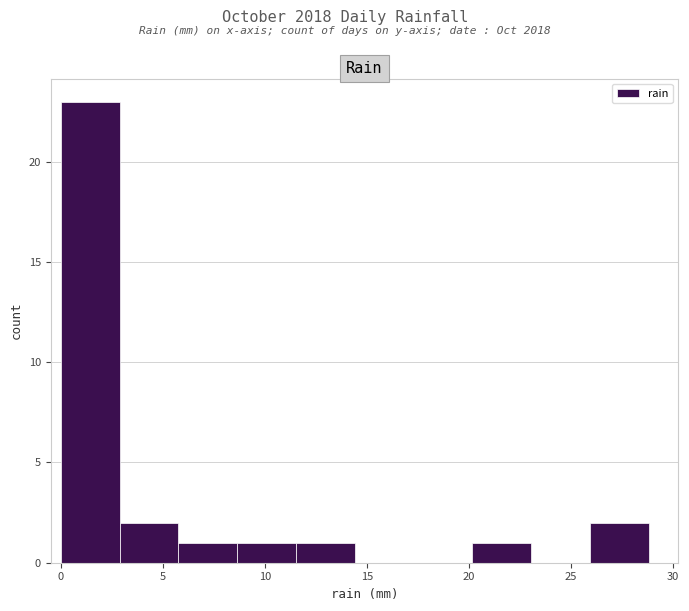

Reading left to right, list every bar in this chart as the range it spans on the x-axis followed by its height. Neither the bar edges nor the heights are printed on the chart, so give them approximately, as read against the axes.

0.0 to 3.0: 23
3.0 to 6.0: 2
6.0 to 8.5: 1
8.5 to 11.5: 1
11.5 to 14.5: 1
14.5 to 17.5: 0
17.5 to 20.0: 0
20.0 to 23.0: 1
23.0 to 26.0: 0
26.0 to 29.0: 2